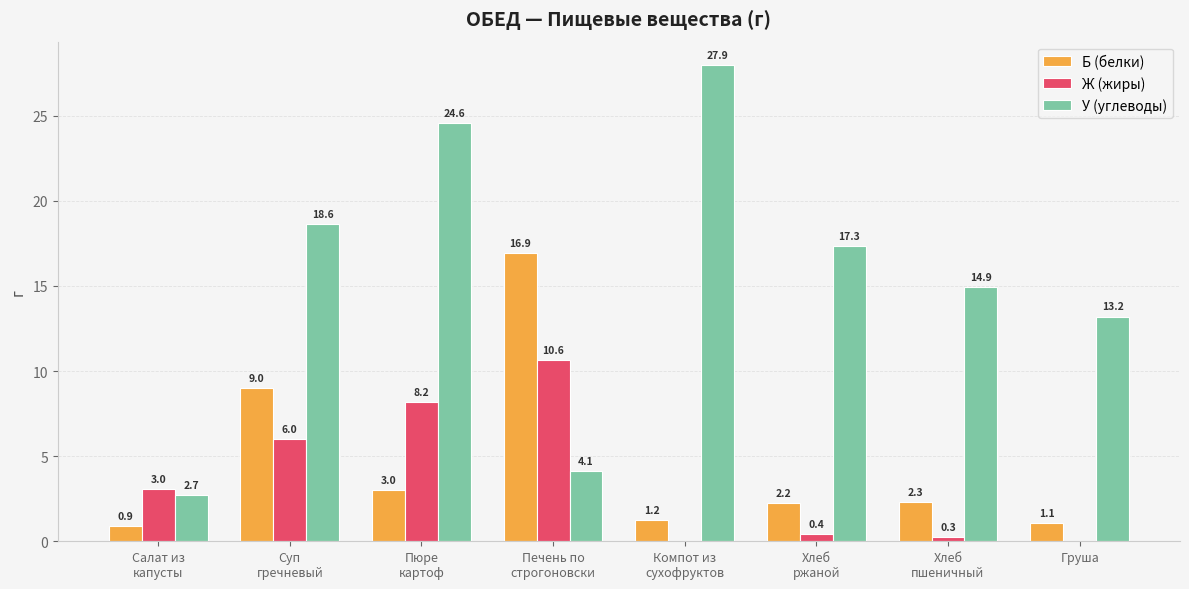

What is the average value of the Ж (жиры) series?

3.6